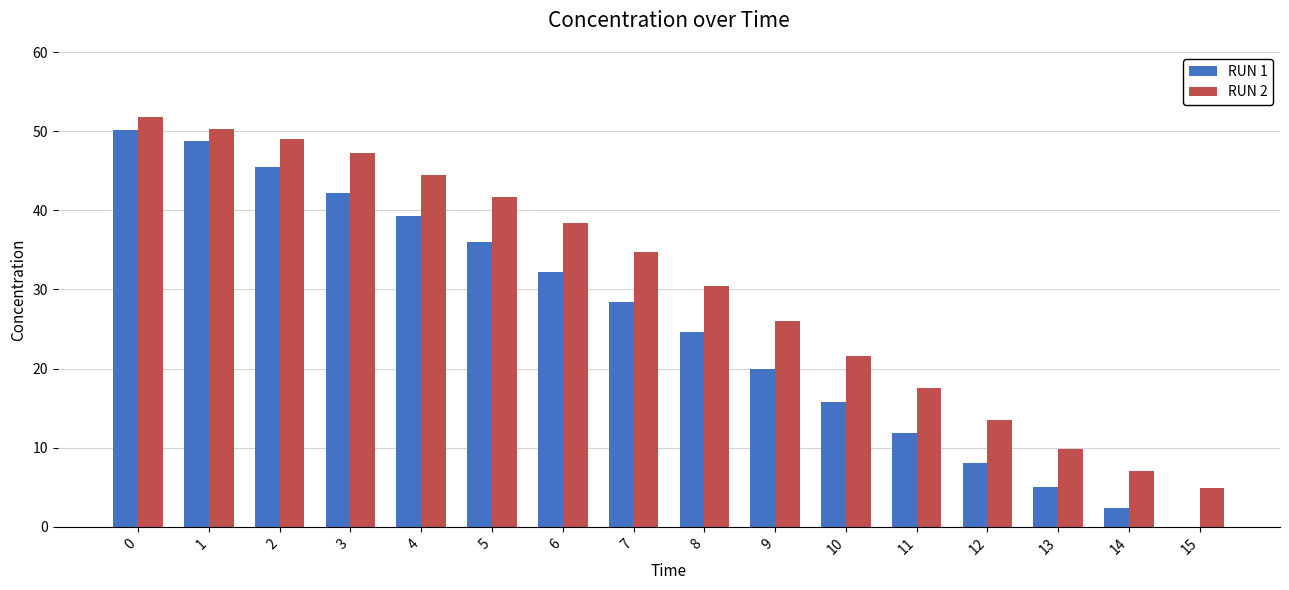

True or false: RUN 1 has a value of 6.7 at 9.

False